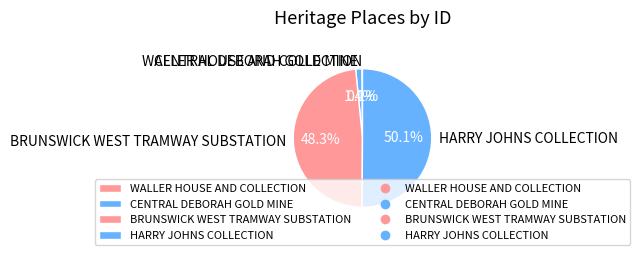

What portion of the pie excludes CENTRAL DEBORAH GOLD MINE?

98.6%